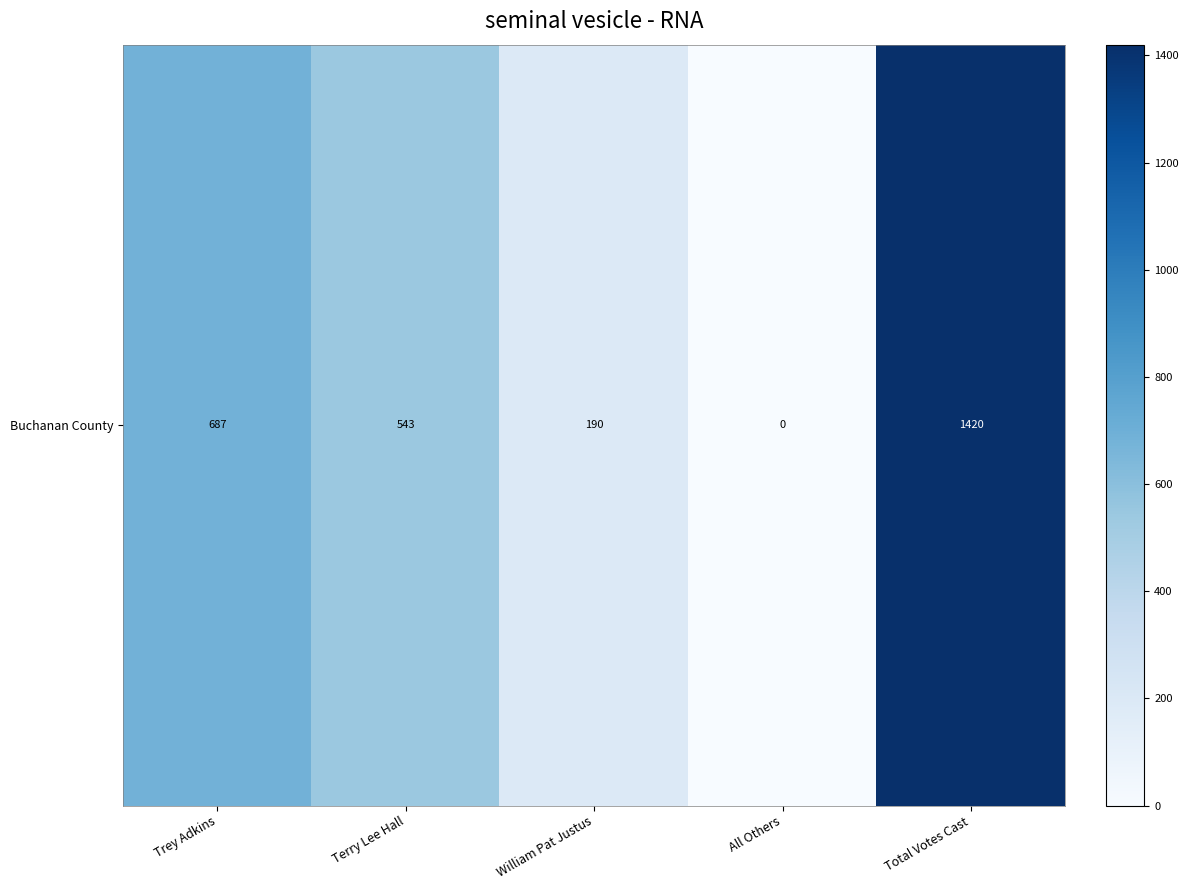

Which has a higher value, William Pat Justus or Terry Lee Hall?

Terry Lee Hall